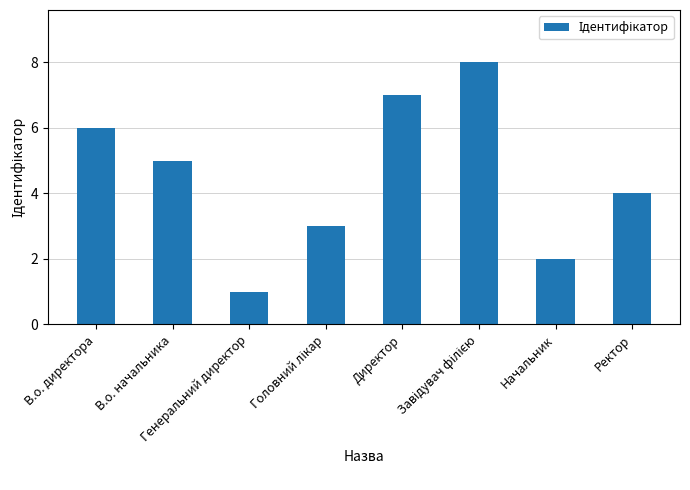

At which category does the chart reach its minimum across all series?

Генеральний директор